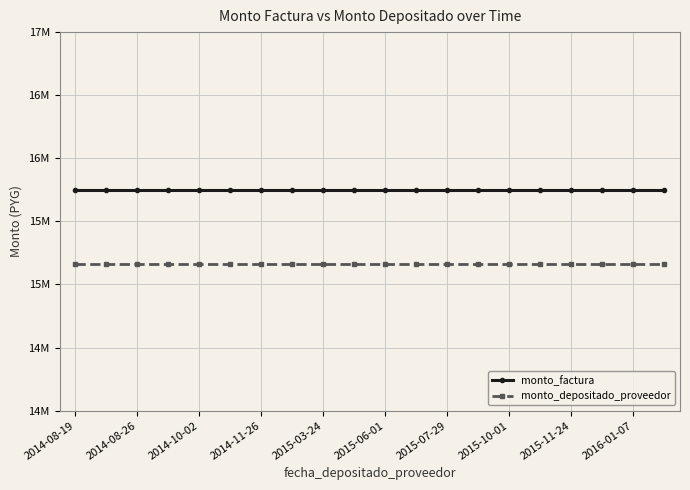

What are all the series names shown in the legend?

monto_factura, monto_depositado_proveedor